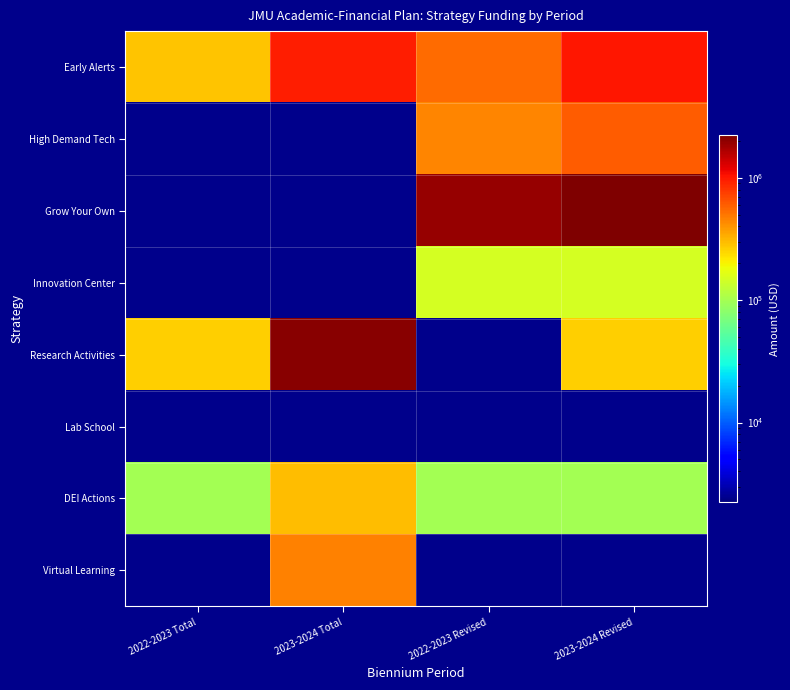

True or false: DEI Actions has a value of 160581.0 at 2022-2023 Total.

False